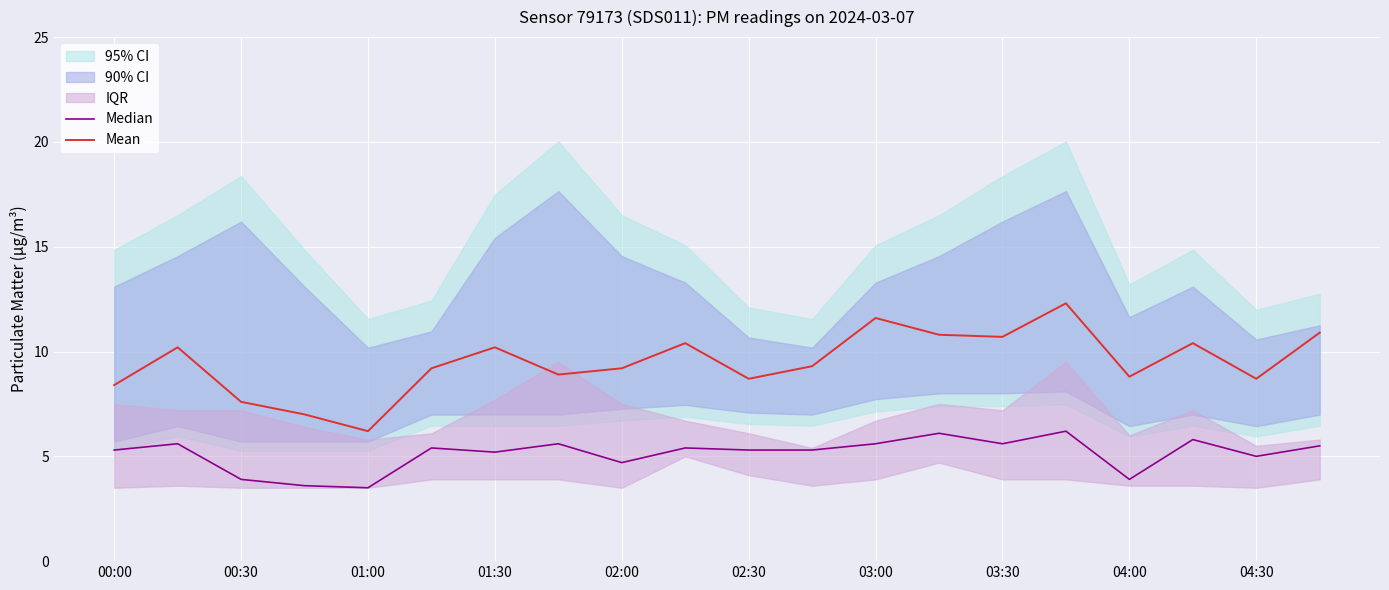

Is it true that Mean equals 10.2 at 01:30?

True